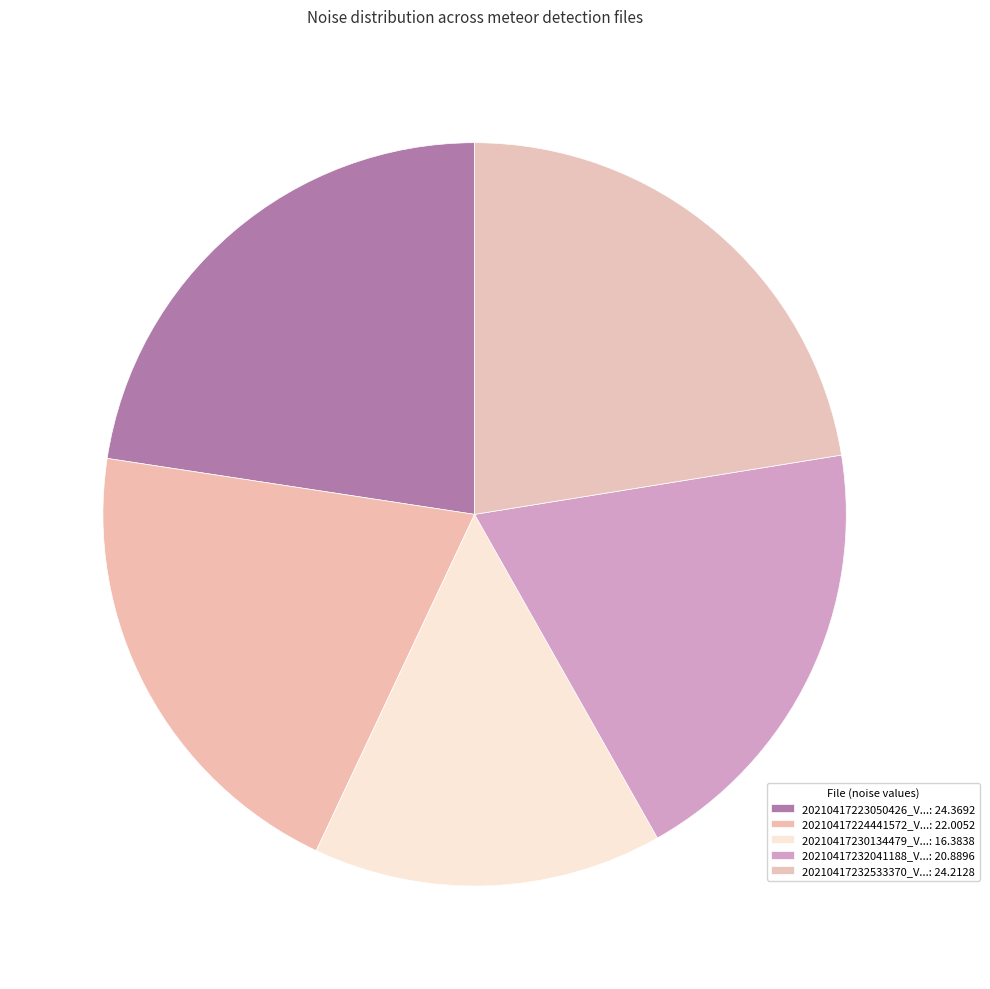

How many slices are in this pie chart?

5